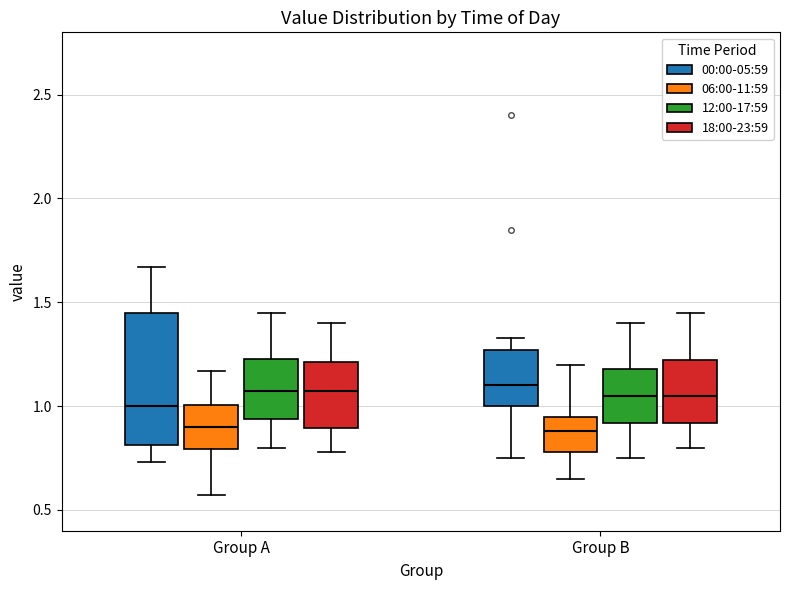

Where does the upper whisker of the box for Group A (06:00-11:59) end on the y-axis? The values are not printed on the chart, so give them approximately, as read against the axis.

1.15